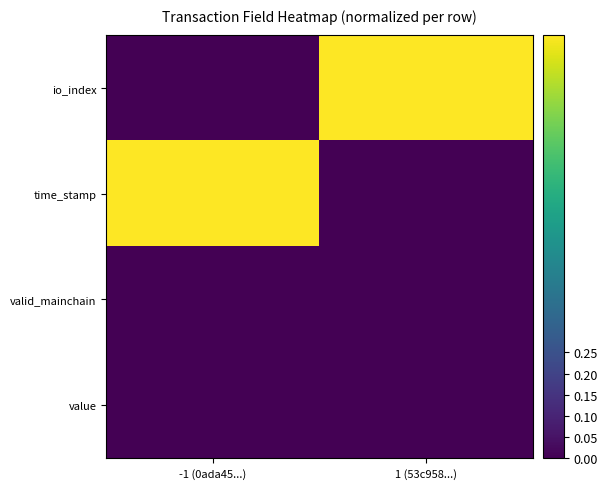

At which category is the sum across all series the highest?

-1 (0ada45...)